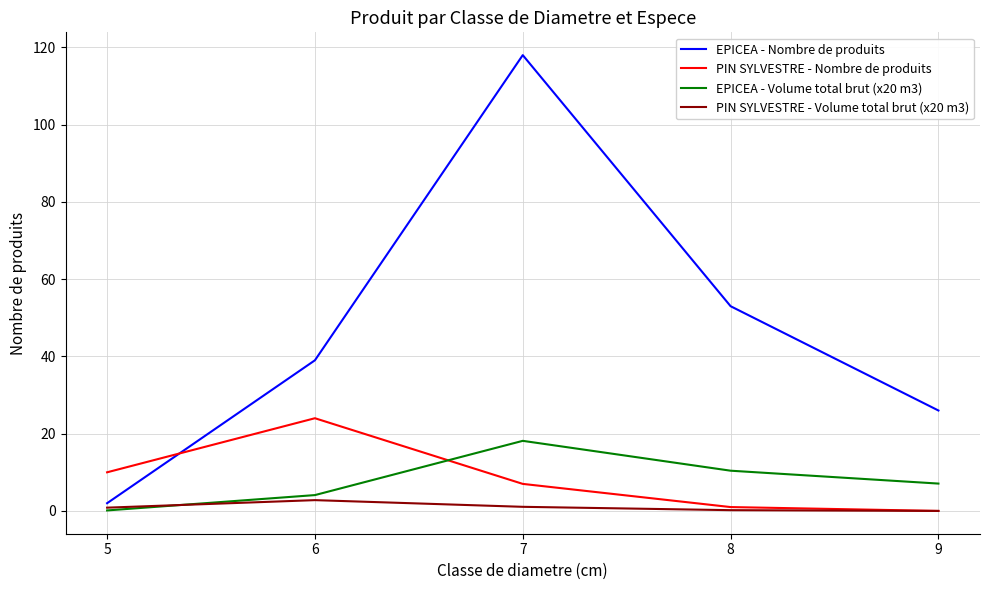

What is the maximum value for PIN SYLVESTRE - Volume total brut (x20 m3)?

2.8